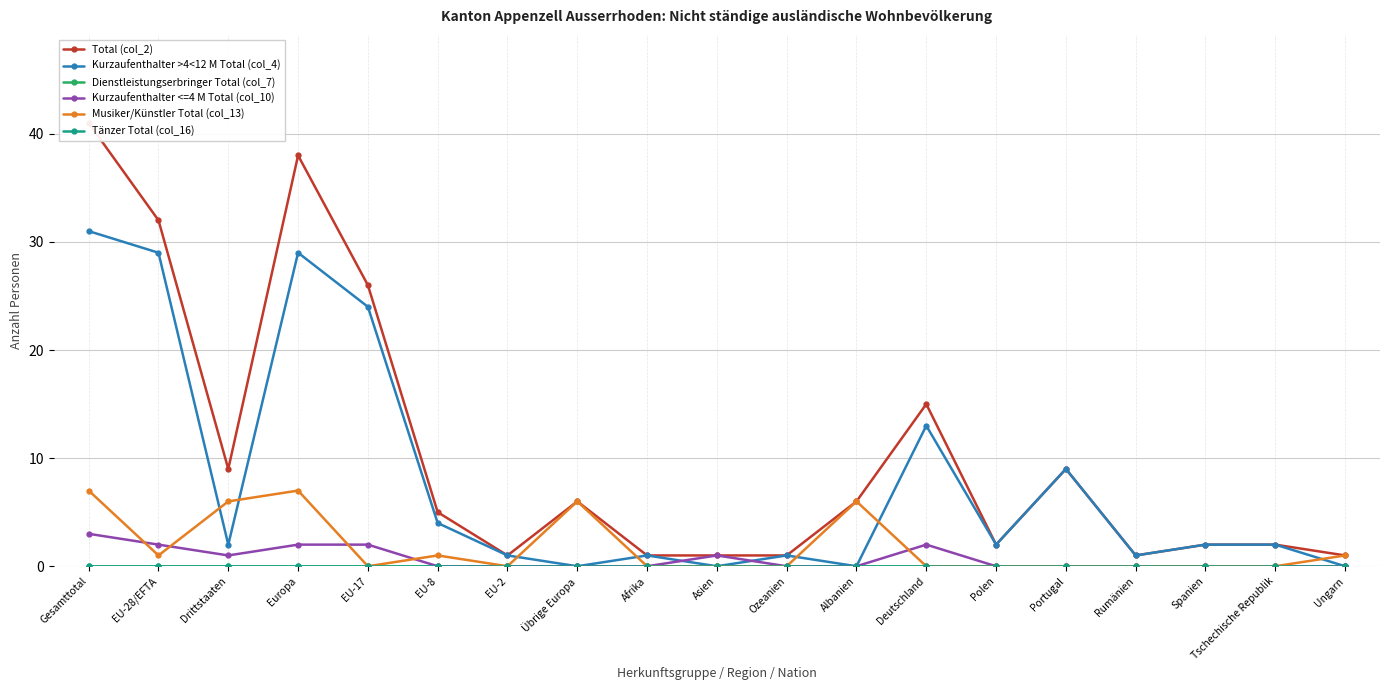

Where is Musiker/Künstler Total (col_13) nearest to the value 3?

EU-28/EFTA